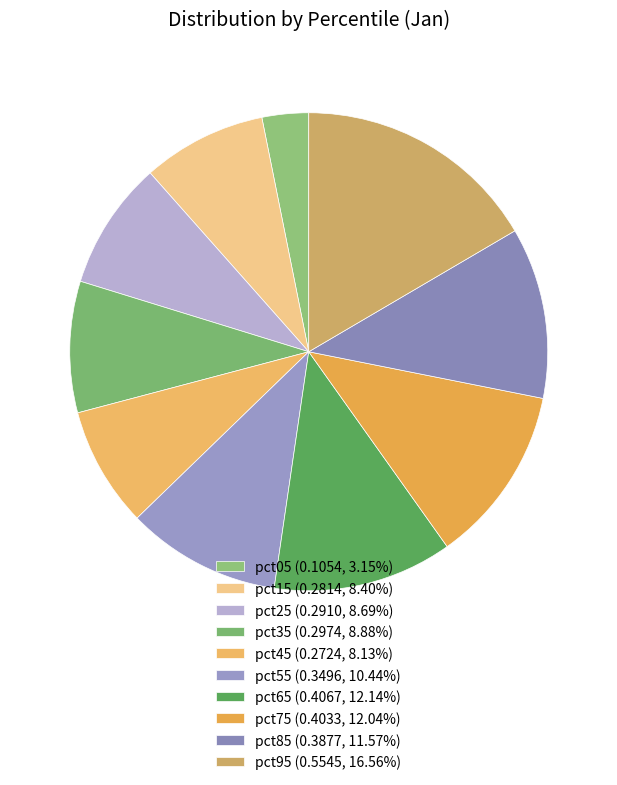

The pct85 slice represents 12% of the pie. True or false?

True